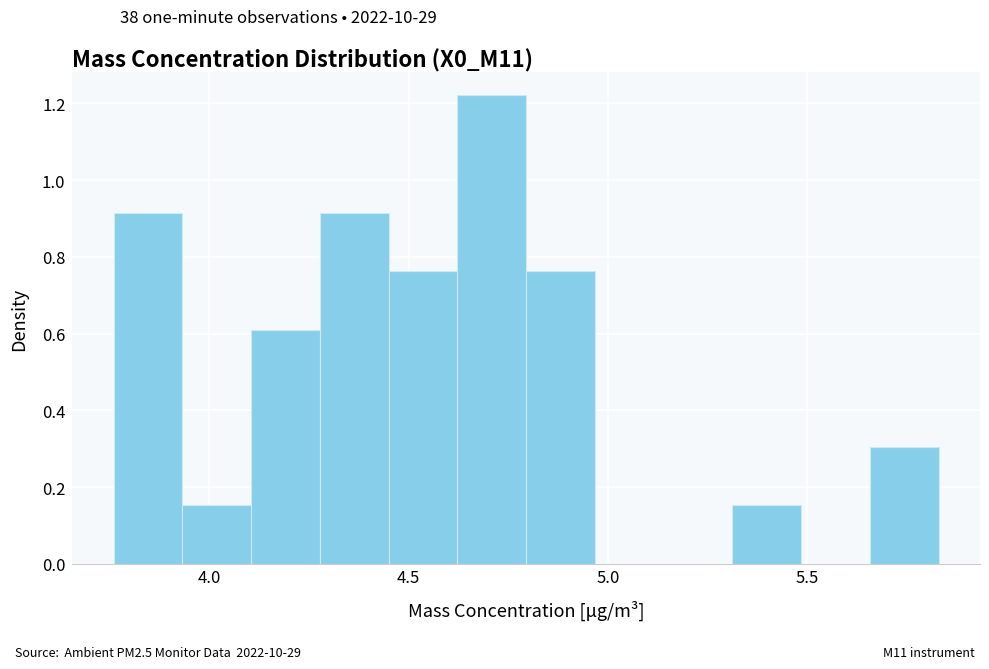

Around what value on the x-axis is the tallest bar? Give the approximate position of its centre, as read against the axis.

4.70